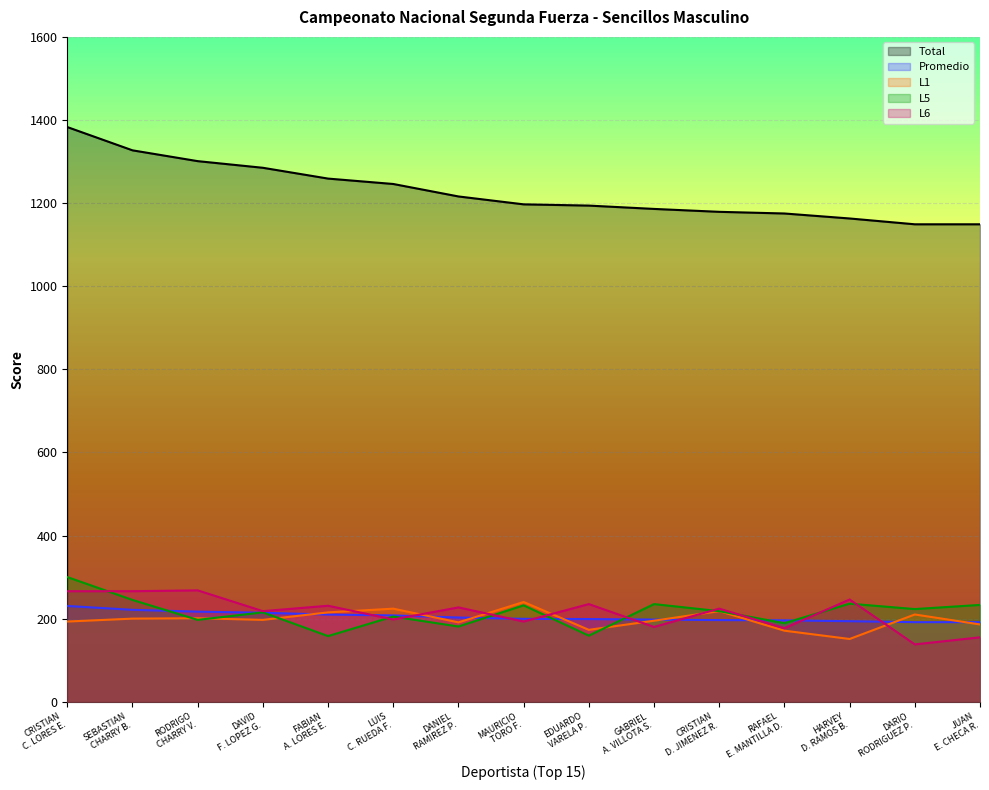

How many data points in L1 are above 197?

7